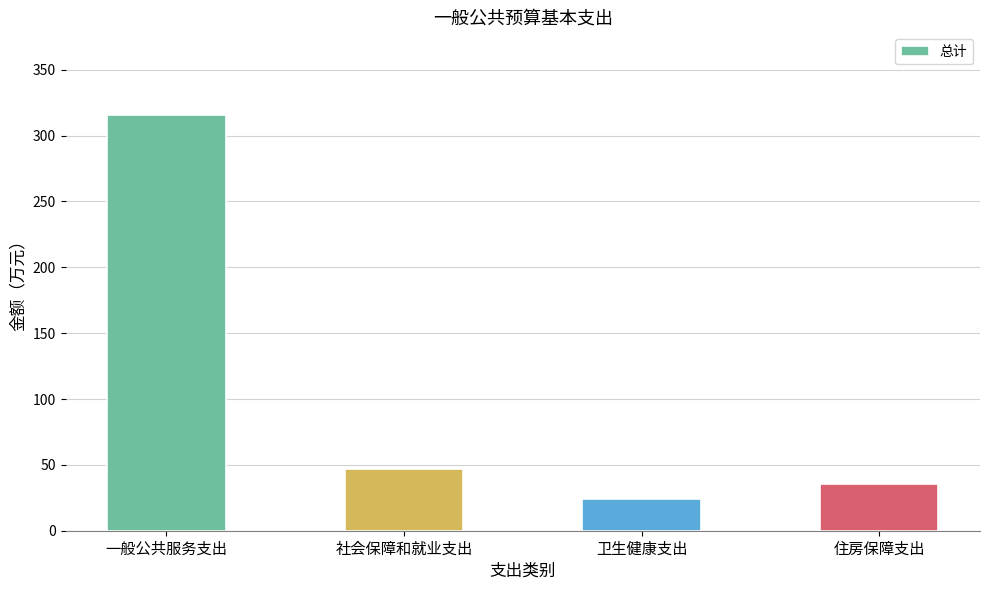

Is it true that the value at 一般公共服务支出 is 315.4?

True